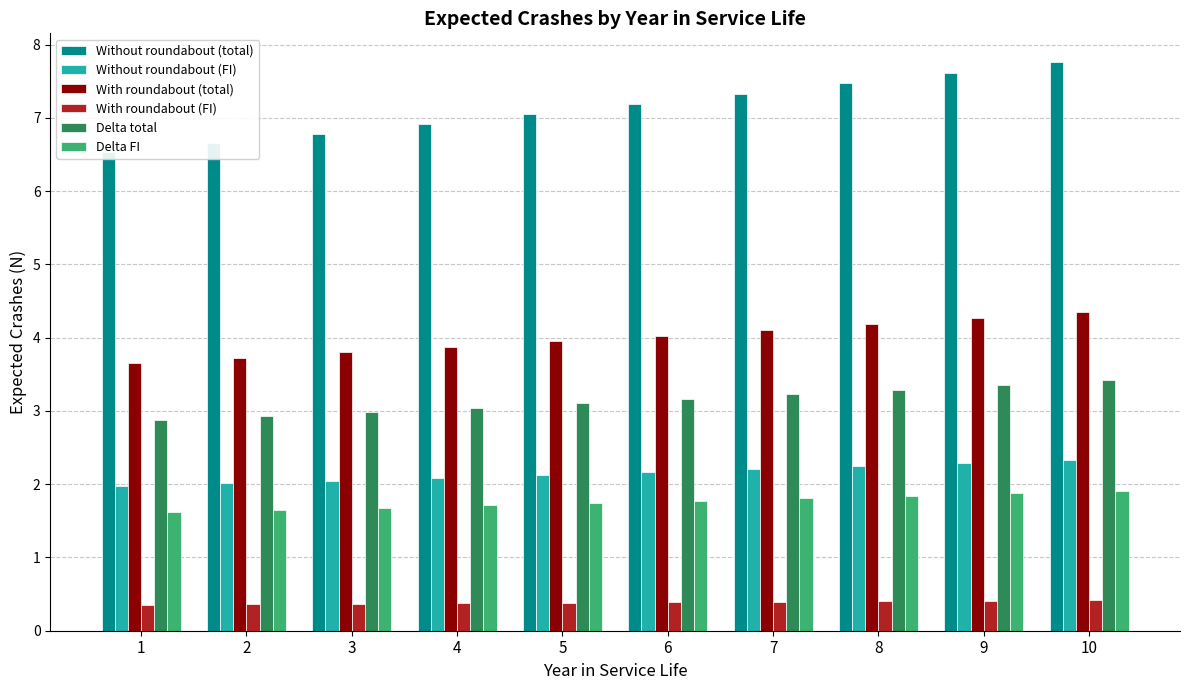

How many bars are there in total?

60